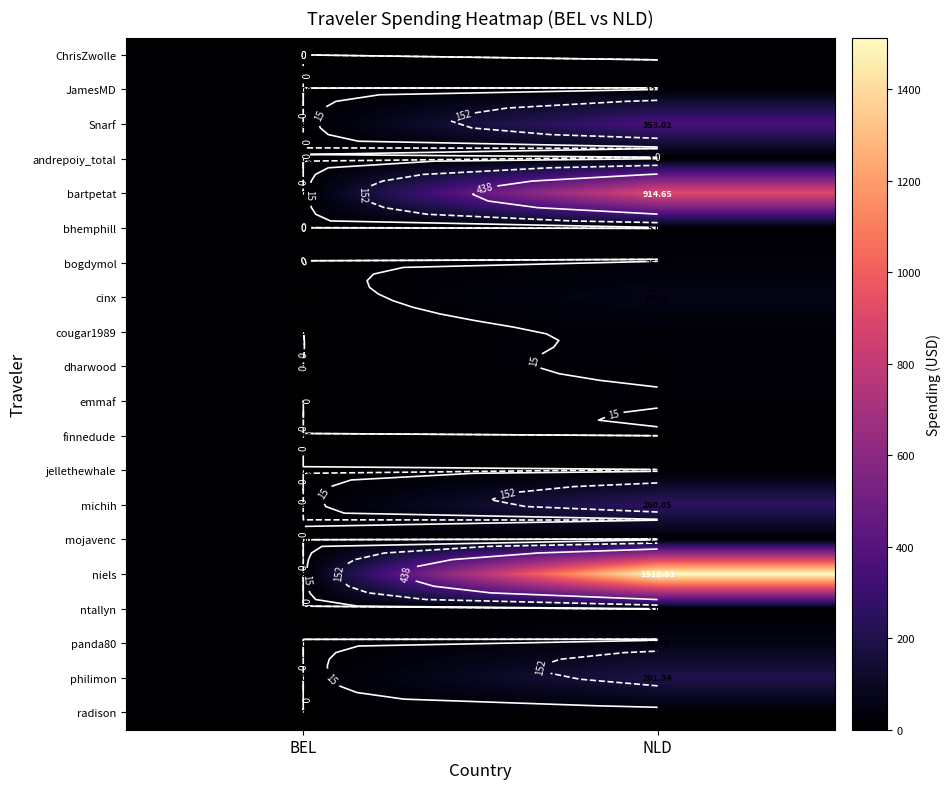

What is the sum of the philimon values at NLD and BEL?

201.3